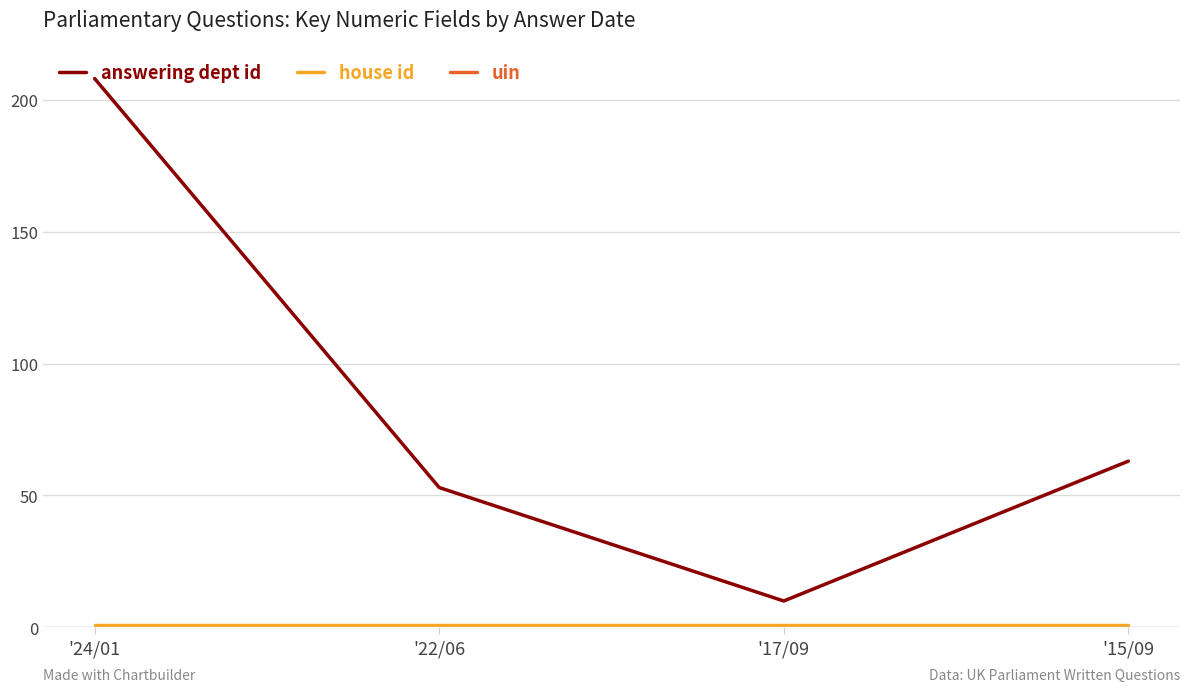

The uin series shows 13300 at '15/09. True or false?

False